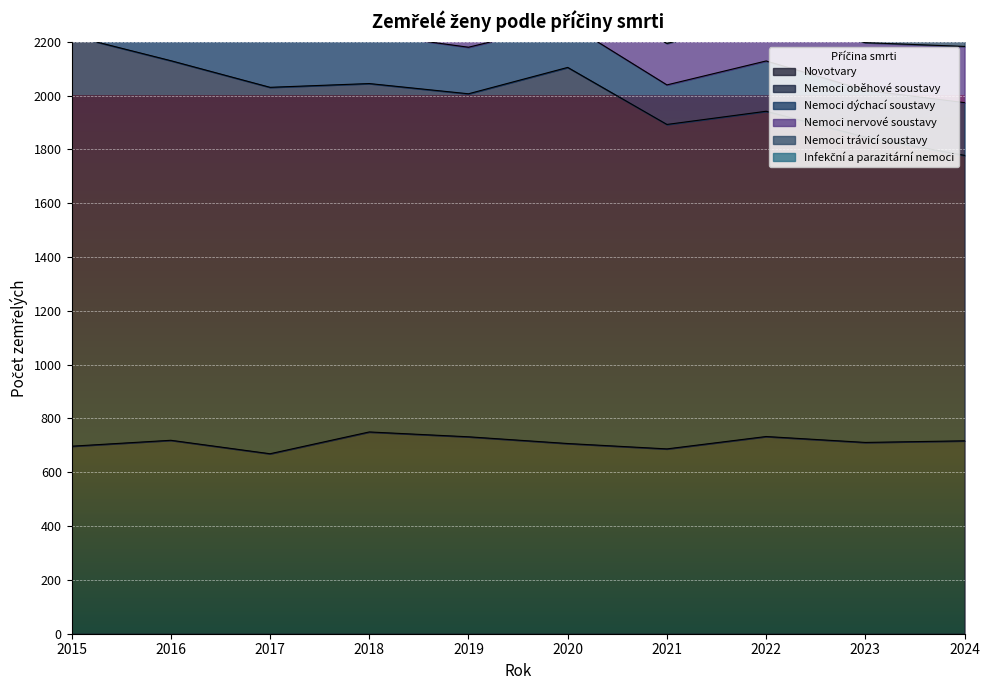

At which category does Infekční a parazitární nemoci reach its first local peak?

2019